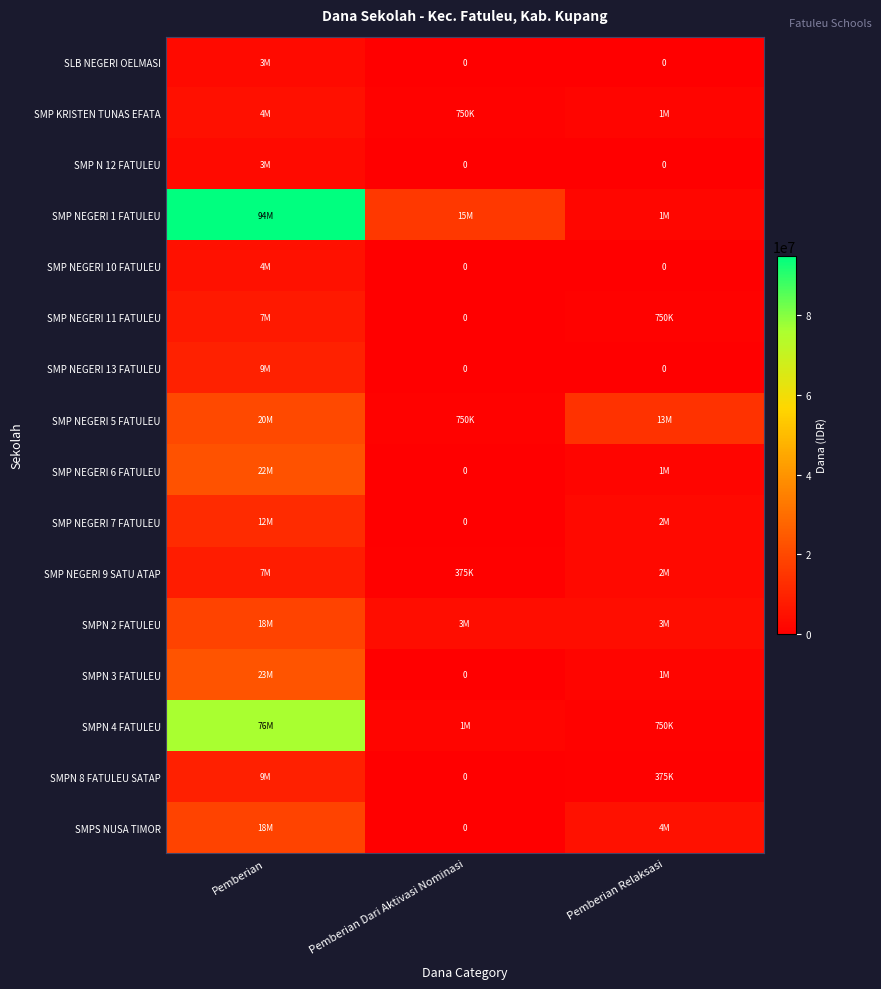

The value of SMP NEGERI 6 FATULEU at Pemberian Relaksasi is 411812. True or false?

False